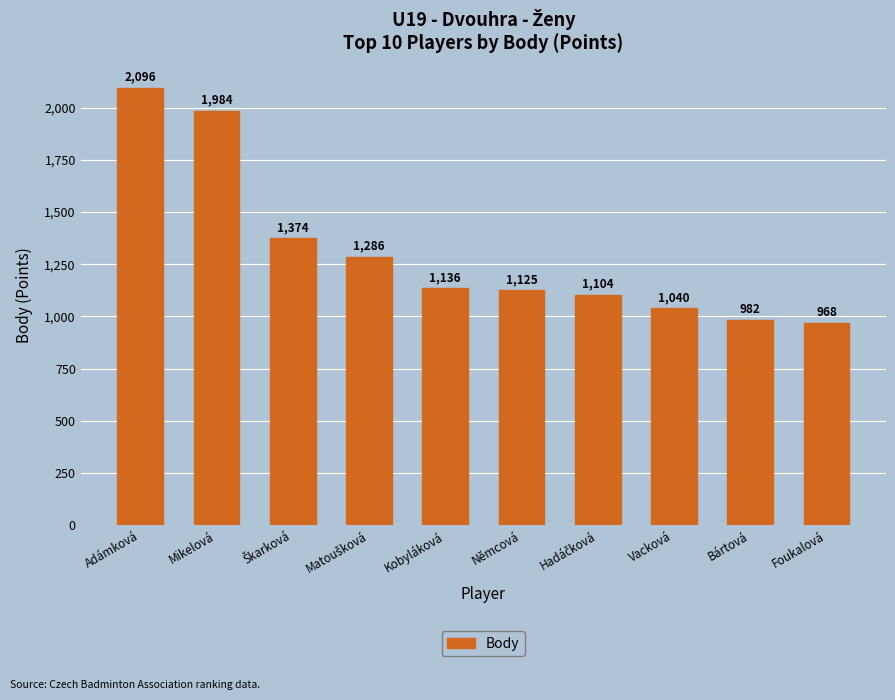

What is the sum of all values?

13095